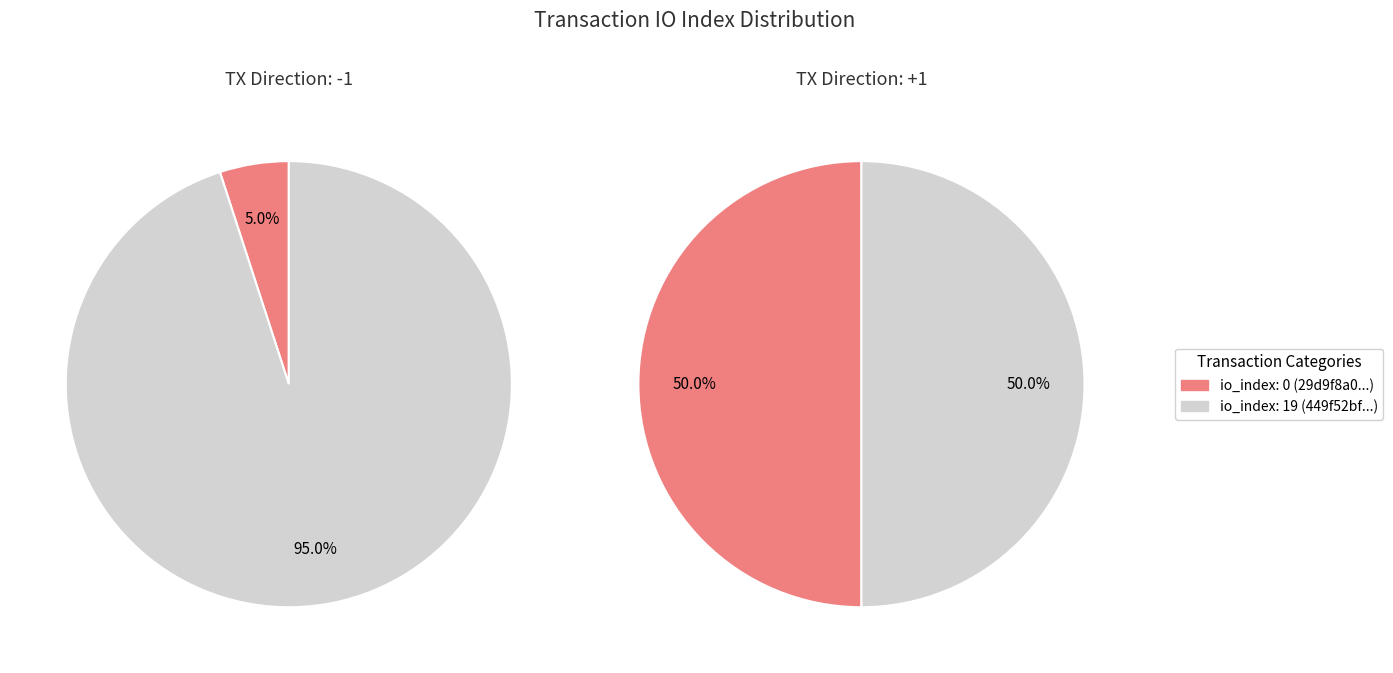

Which category has the smallest portion of the pie?

io_index=0